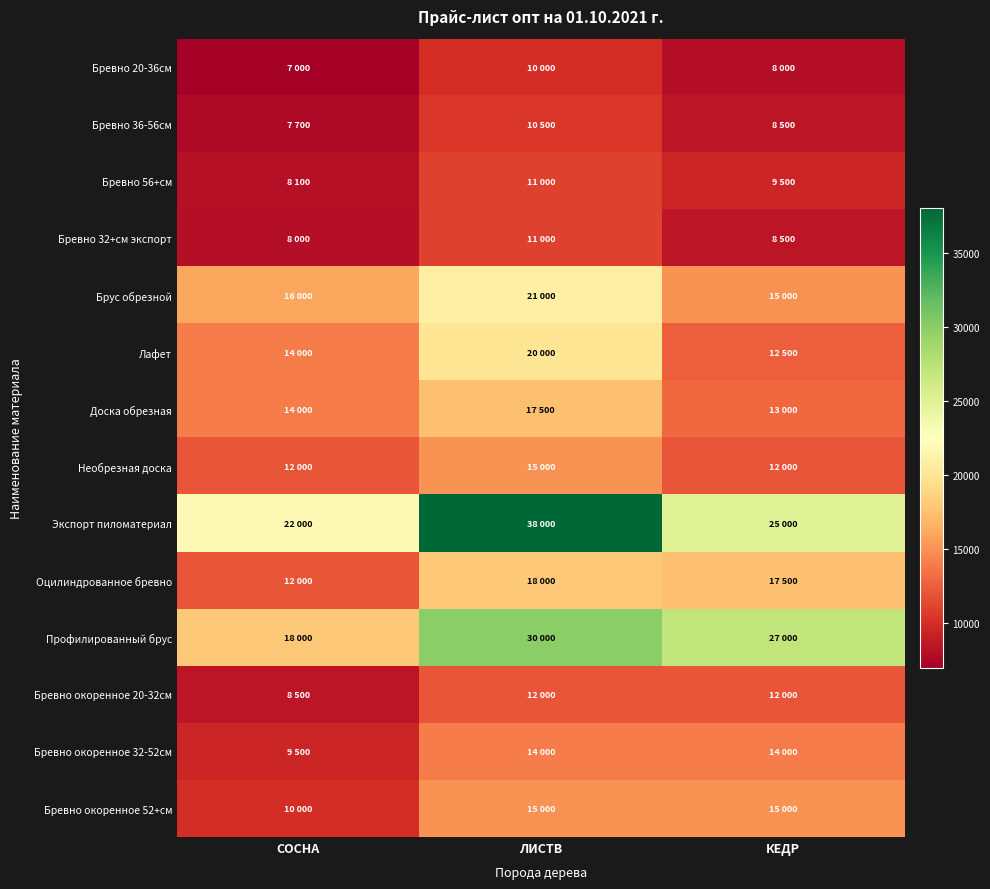

Reading right to left, what are all the values shown in this chart?

Бревно 20-36см: КЕДР=8000	ЛИСТВ=10000	СОСНА=7000
Бревно 36-56см: КЕДР=8500	ЛИСТВ=10500	СОСНА=7700
Бревно 56+см: КЕДР=9500	ЛИСТВ=11000	СОСНА=8100
Бревно 32+см экспорт: КЕДР=8500	ЛИСТВ=11000	СОСНА=8000
Брус обрезной: КЕДР=15000	ЛИСТВ=21000	СОСНА=16000
Лафет: КЕДР=12500	ЛИСТВ=20000	СОСНА=14000
Доска обрезная: КЕДР=13000	ЛИСТВ=17500	СОСНА=14000
Необрезная доска: КЕДР=12000	ЛИСТВ=15000	СОСНА=12000
Экспорт пиломатериал: КЕДР=25000	ЛИСТВ=38000	СОСНА=22000
Оцилиндрованное бревно: КЕДР=17500	ЛИСТВ=18000	СОСНА=12000
Профилированный брус: КЕДР=27000	ЛИСТВ=30000	СОСНА=18000
Бревно окоренное 20-32см: КЕДР=12000	ЛИСТВ=12000	СОСНА=8500
Бревно окоренное 32-52см: КЕДР=14000	ЛИСТВ=14000	СОСНА=9500
Бревно окоренное 52+см: КЕДР=15000	ЛИСТВ=15000	СОСНА=10000